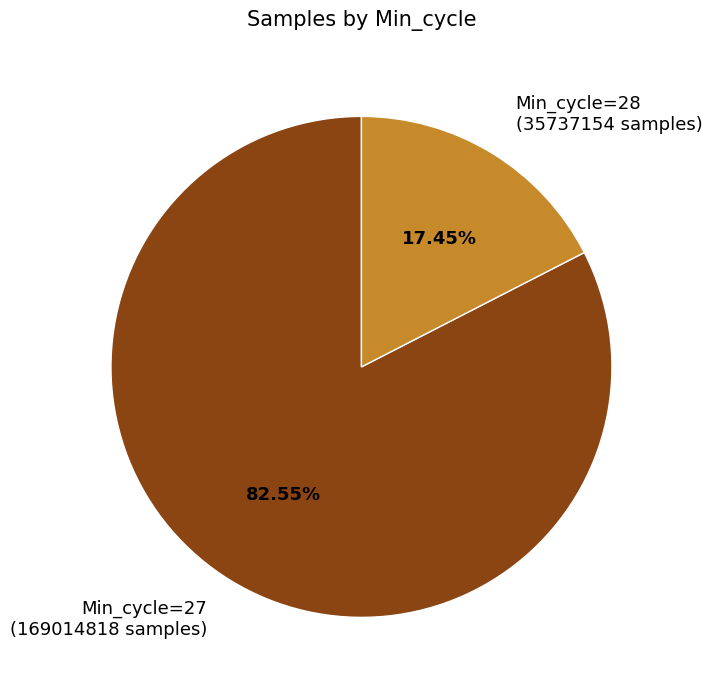

Is the sum of Min_cycle=27 (169014818 samples) and Min_cycle=28 (35737154 samples) greater than half?

Yes